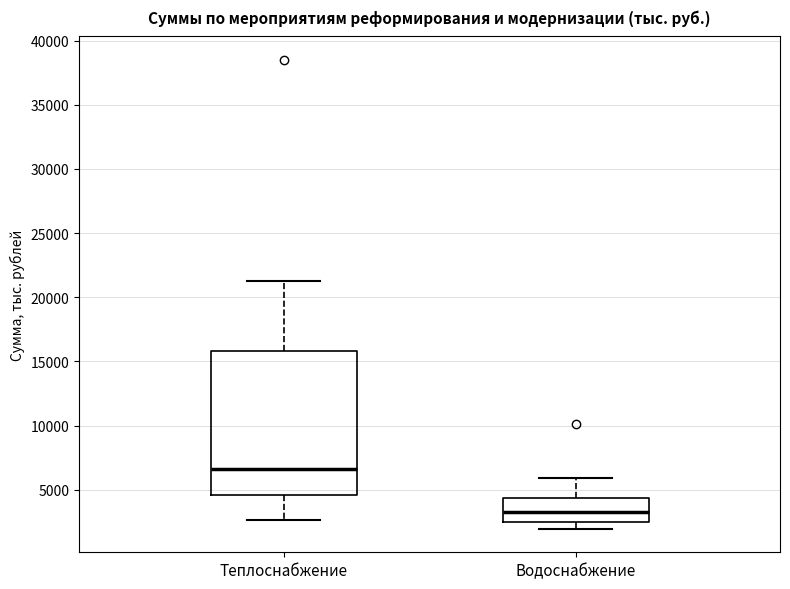

Which box has the highest median line?

Теплоснабжение